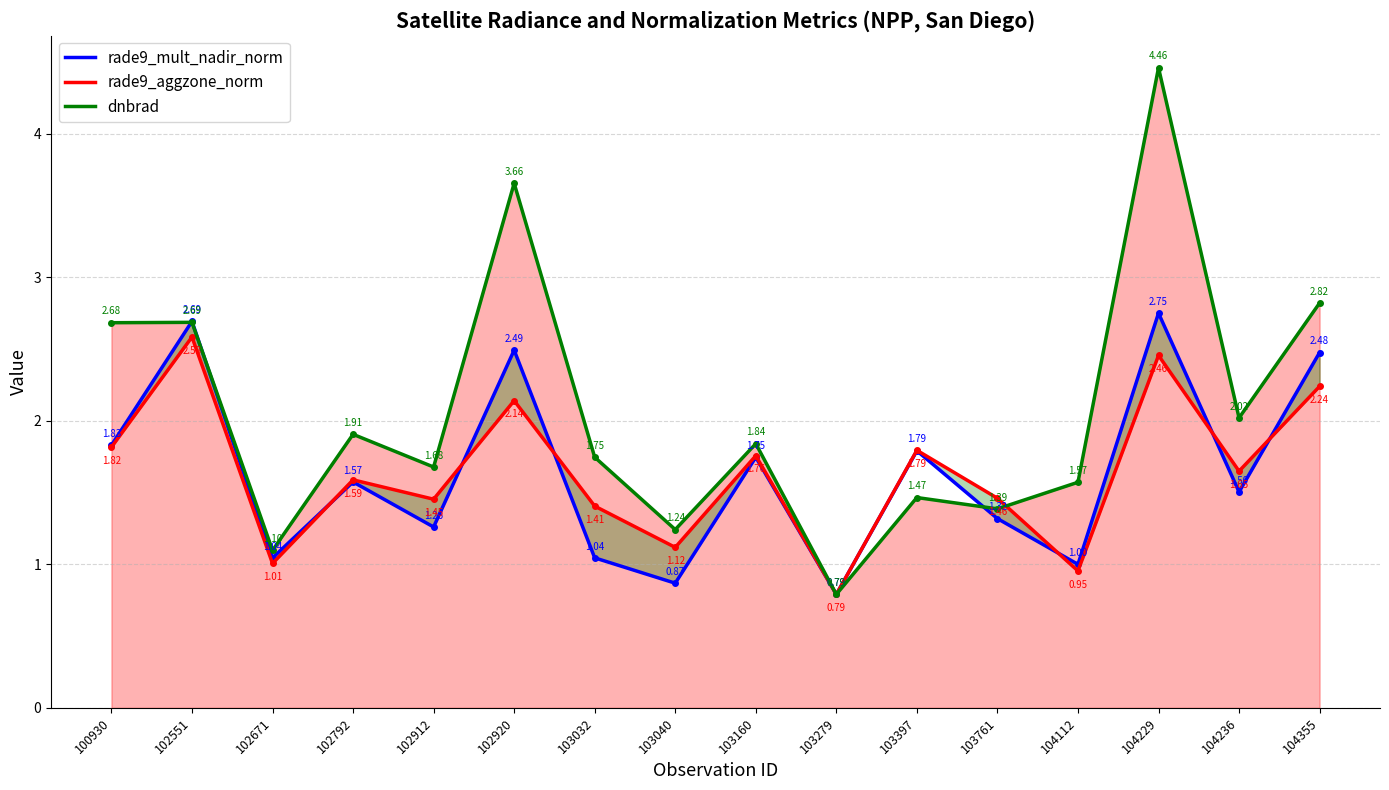

What is the difference between the dnbrad values at 104112 and 103761?

0.2